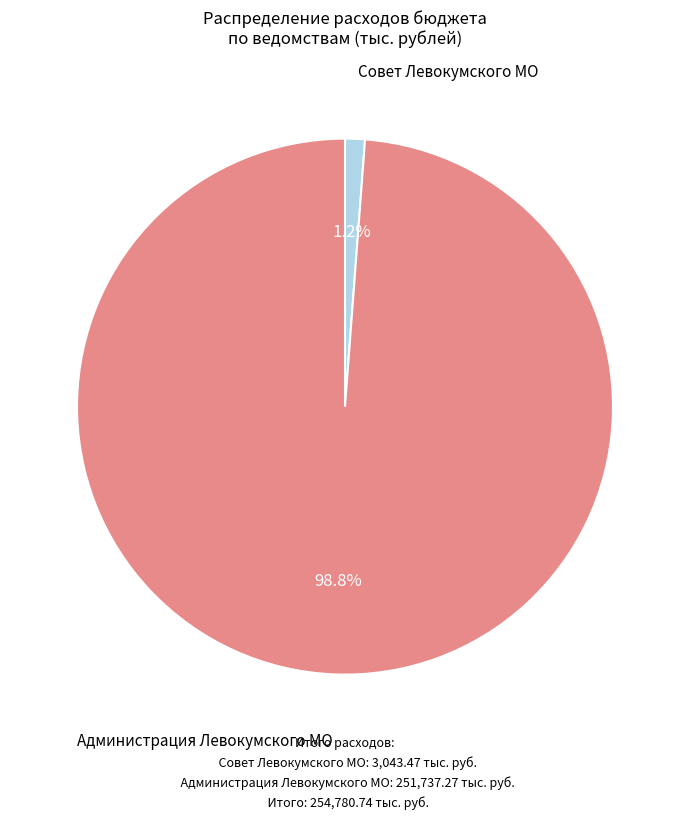

To the nearest percent, what is the average slice percentage?

50%